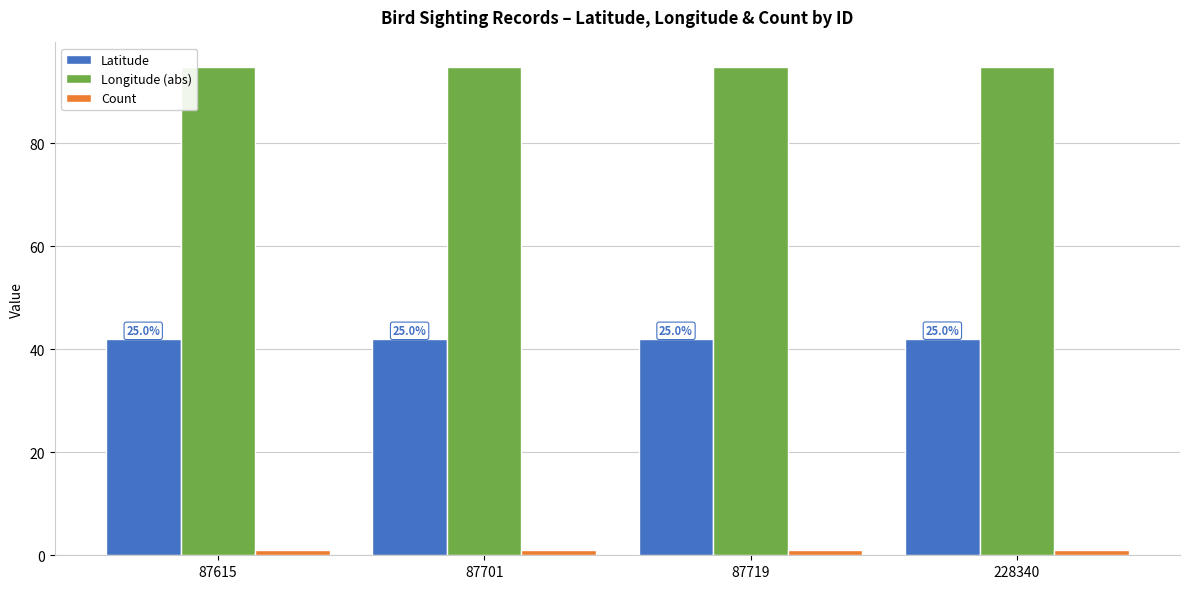

Are the bars grouped side by side (vs. stacked)?

Yes